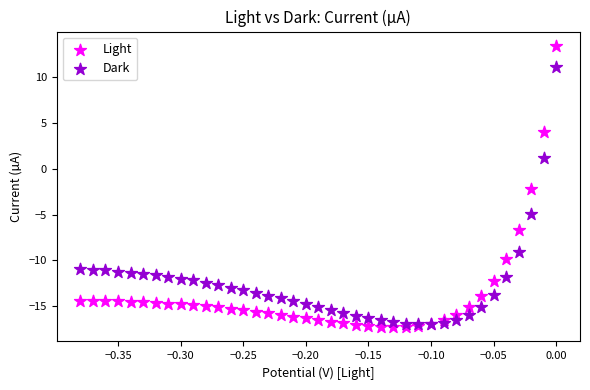

Which series has the widest spread of Y values?

Light